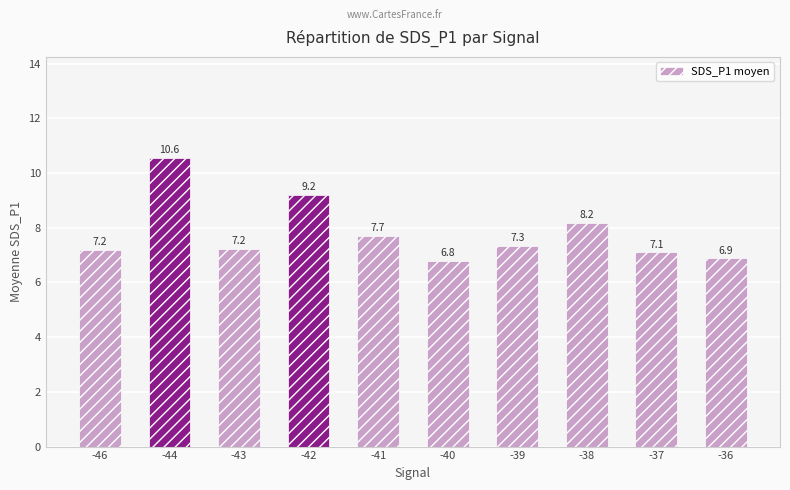

What is the greatest value displayed?

10.6